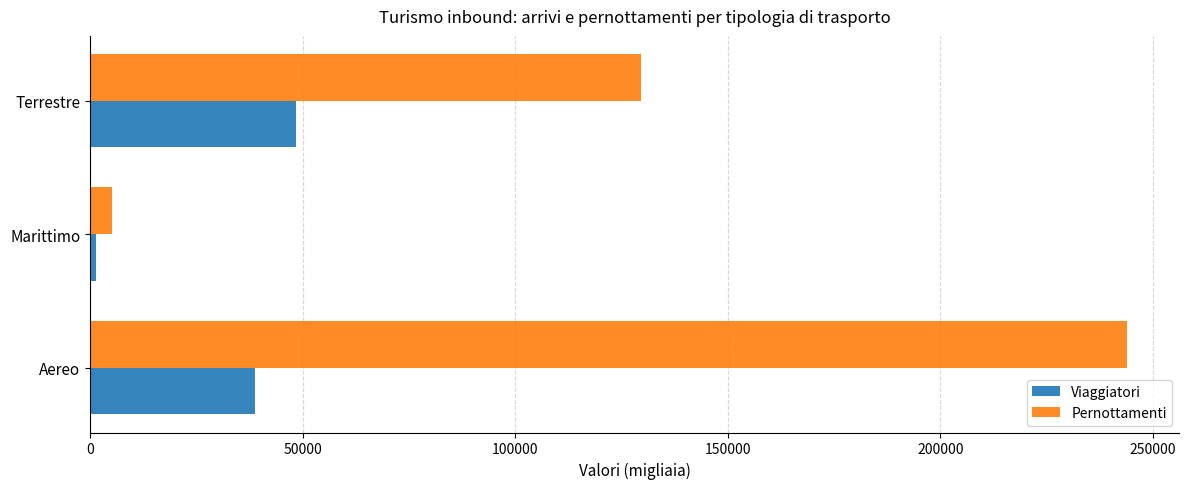

Which series has the largest total across all categories?

Pernottamenti